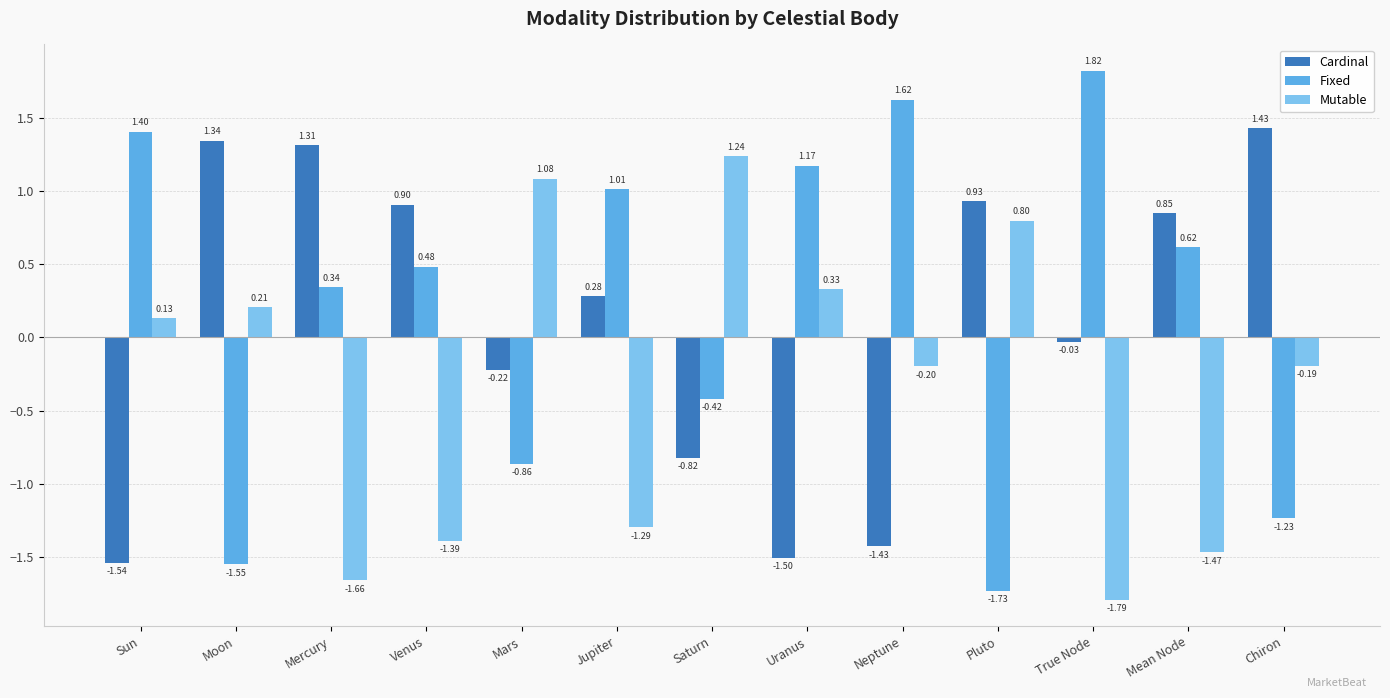

How many positive values does the Cardinal series have?

7